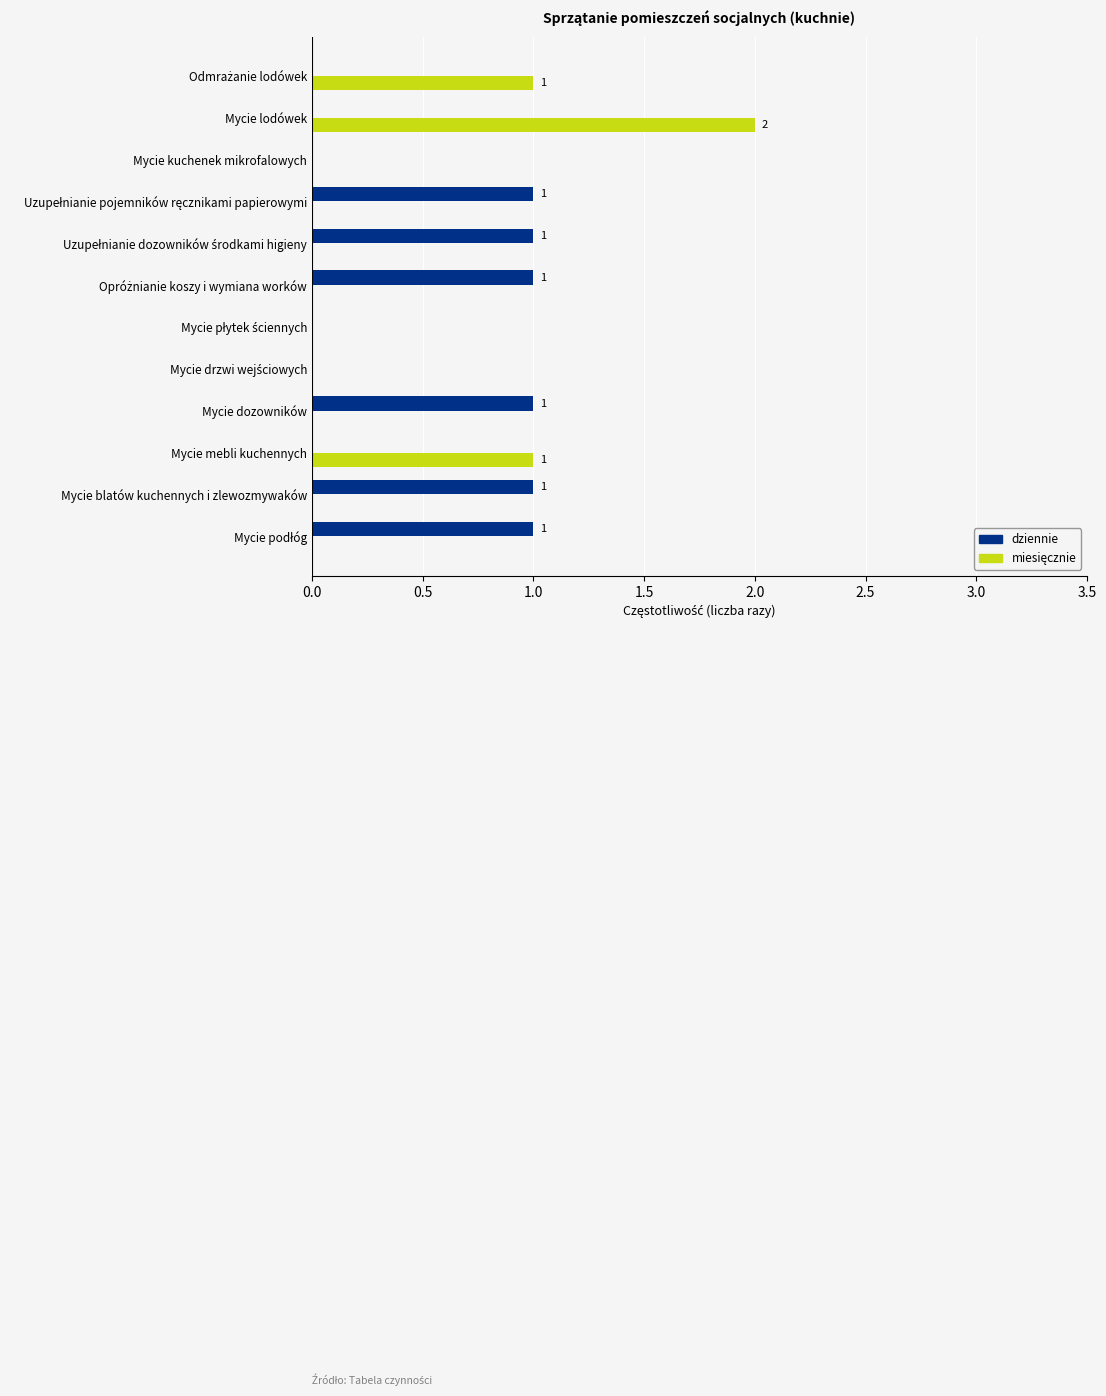

Which category has the highest value across all series?

Mycie lodówek